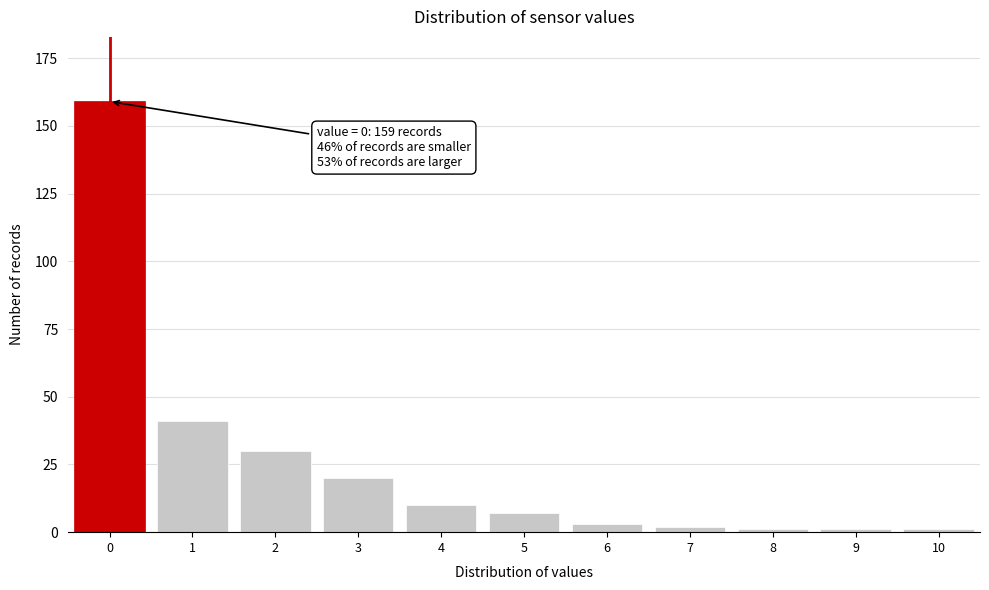

Reading left to right, transcribe all the data shown in this chart.

159	41	30	20	10	7	3	2	1	1	1